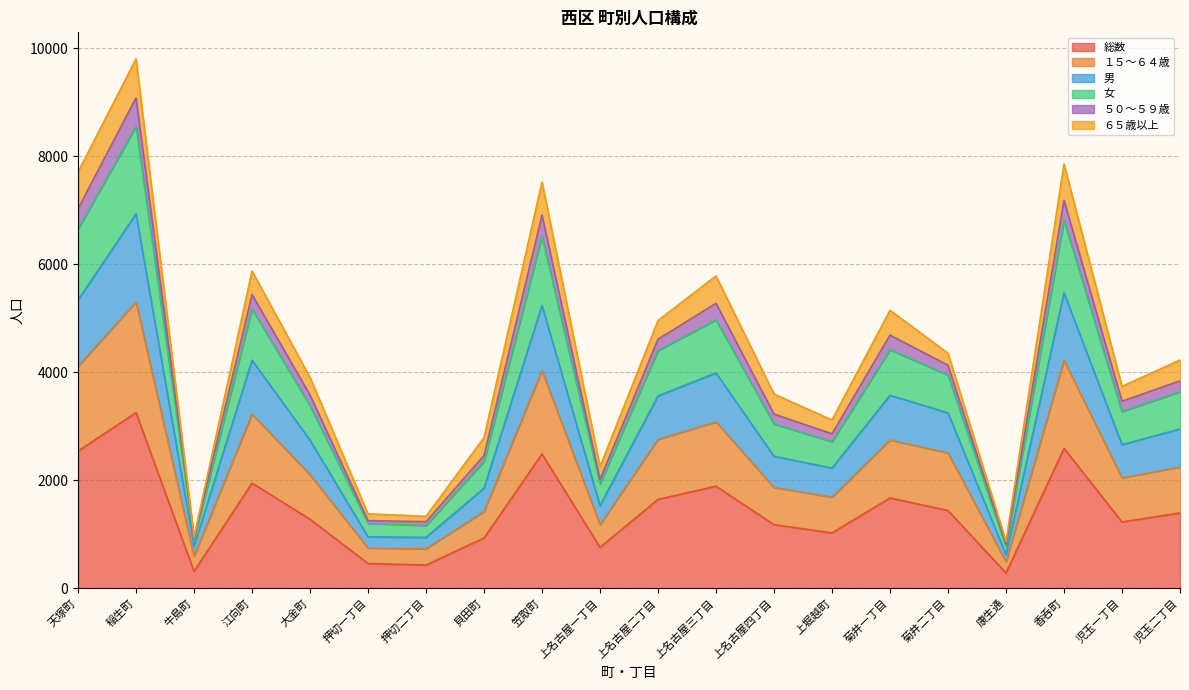

What is the maximum value for 総数?

3253